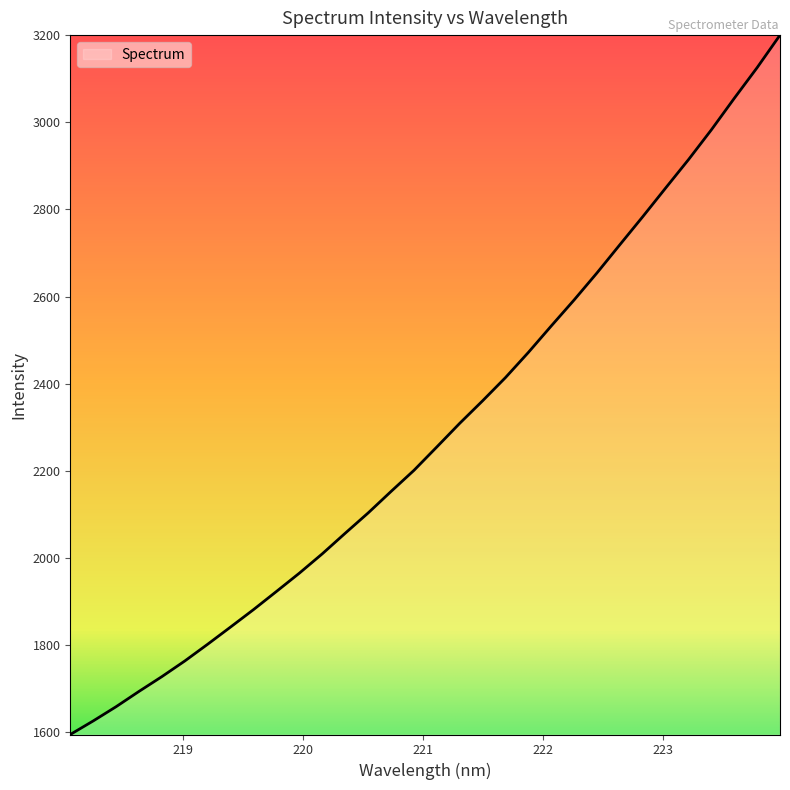

What is the minimum value shown in the chart?

1593.9